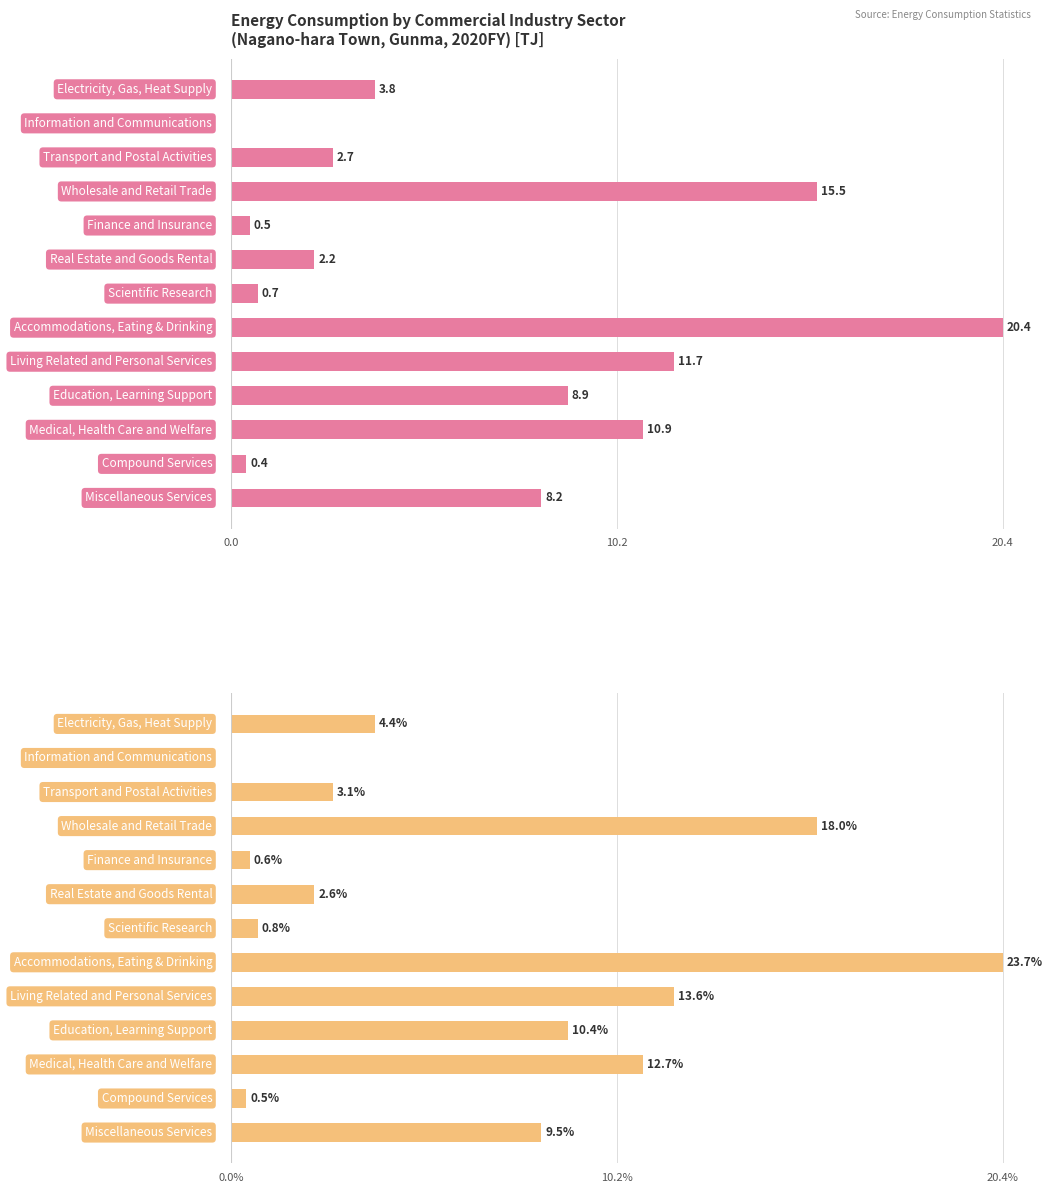

The value of Total at 6 is 0.7. True or false?

True